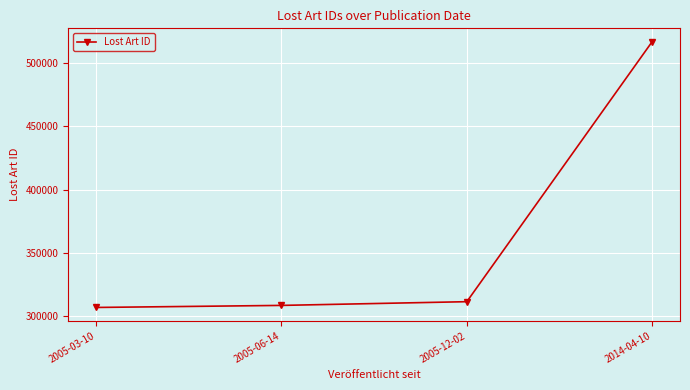

At which category does the chart reach its peak across all series?

2014-04-10